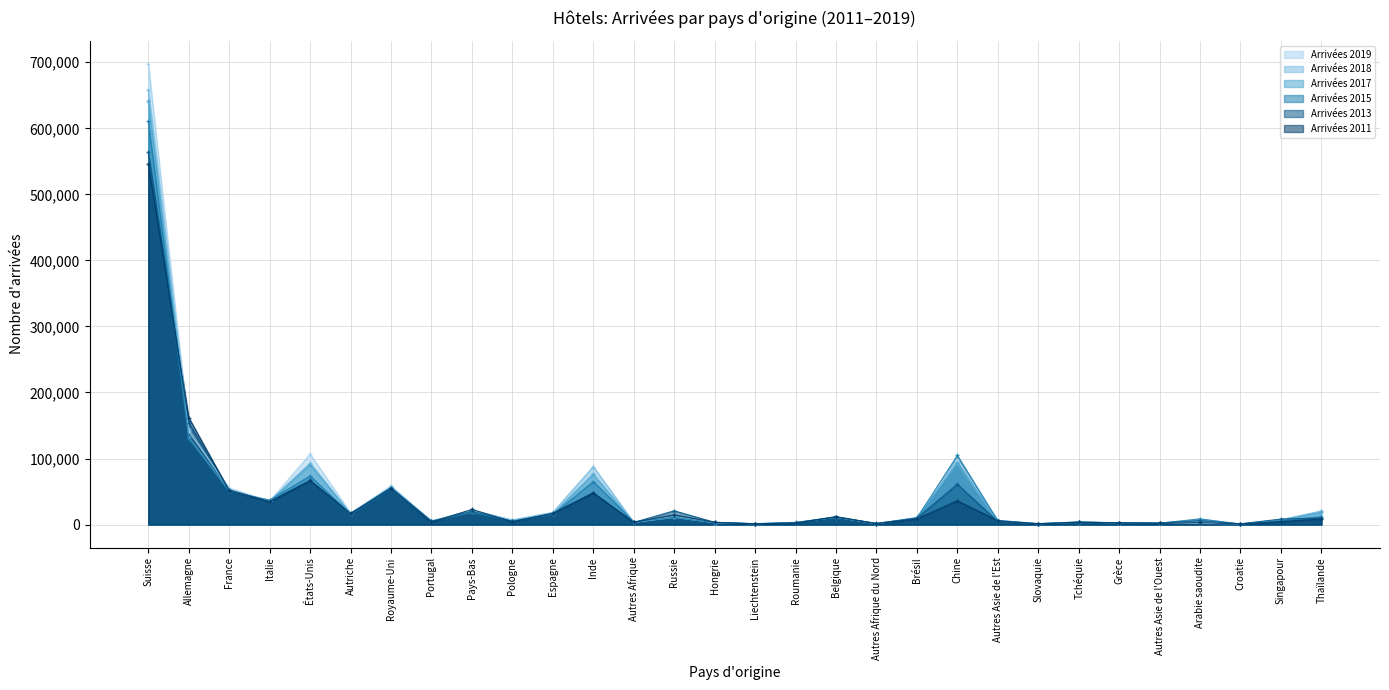

Which series has the widest spread of values?

Arrivées 2019